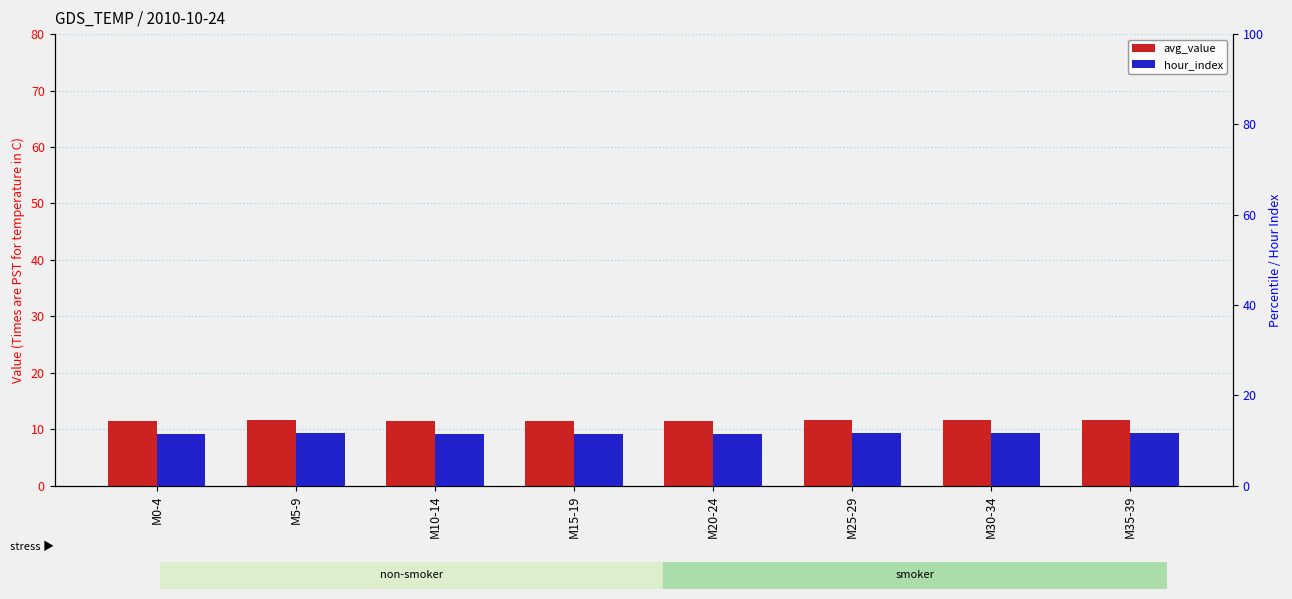

What is the lowest value of the hour_index series?

11.4